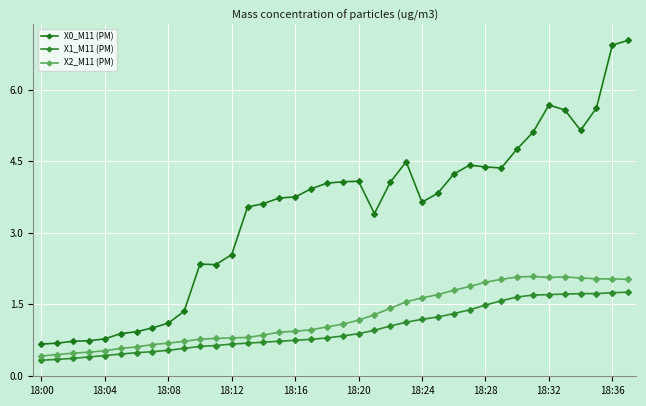

True or false: X2_M11 (PM) and X0_M11 (PM) cross at least once.

False